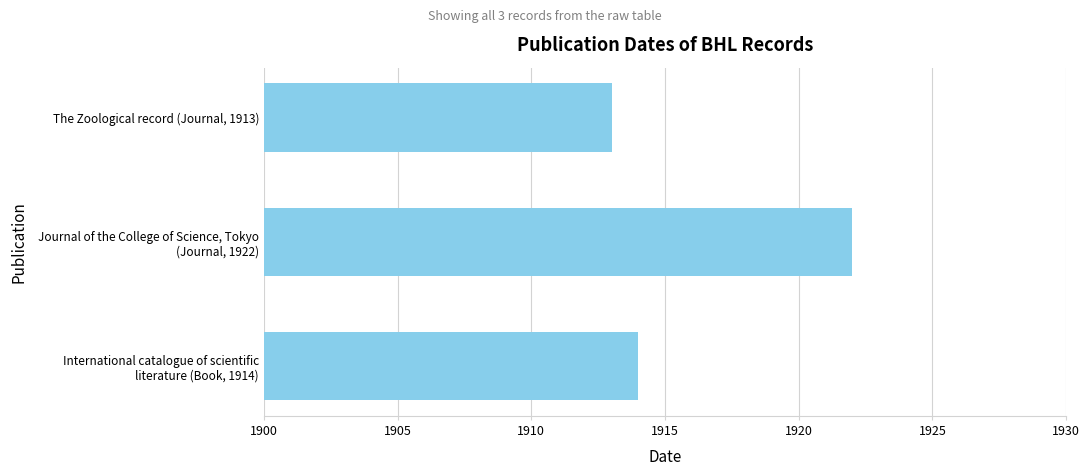

True or false: the data shows 616 at The Zoological record (Journal, 1913).

False